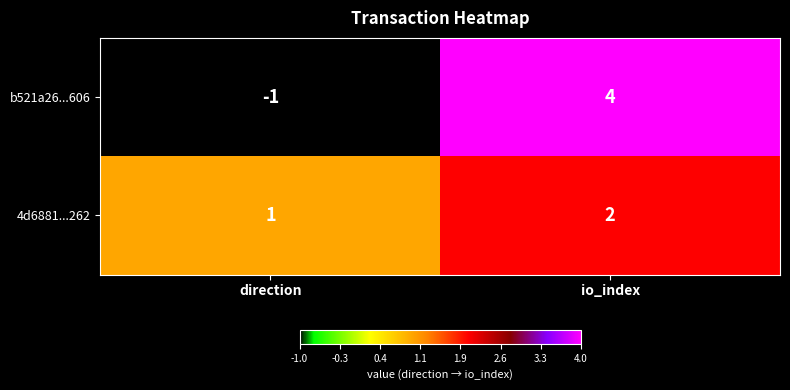

Reading left to right, extract all data points from this chart.

b521a26...606: -1	4
4d6881...262: 1	2